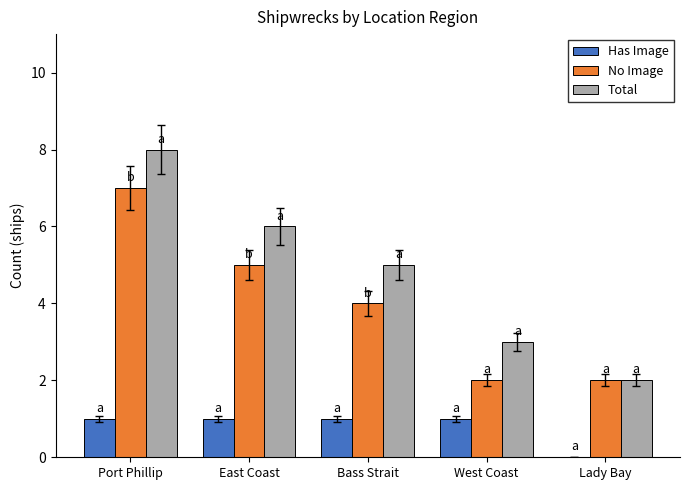

What is the total value across all series at Lady Bay?

4